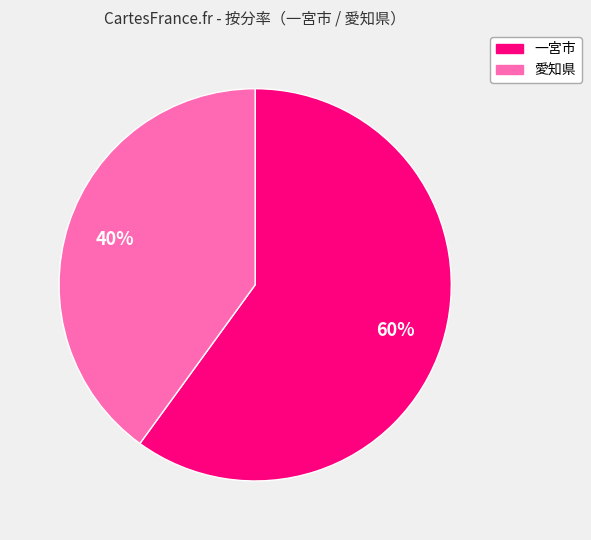

To the nearest percent, what is the average slice percentage?

50%